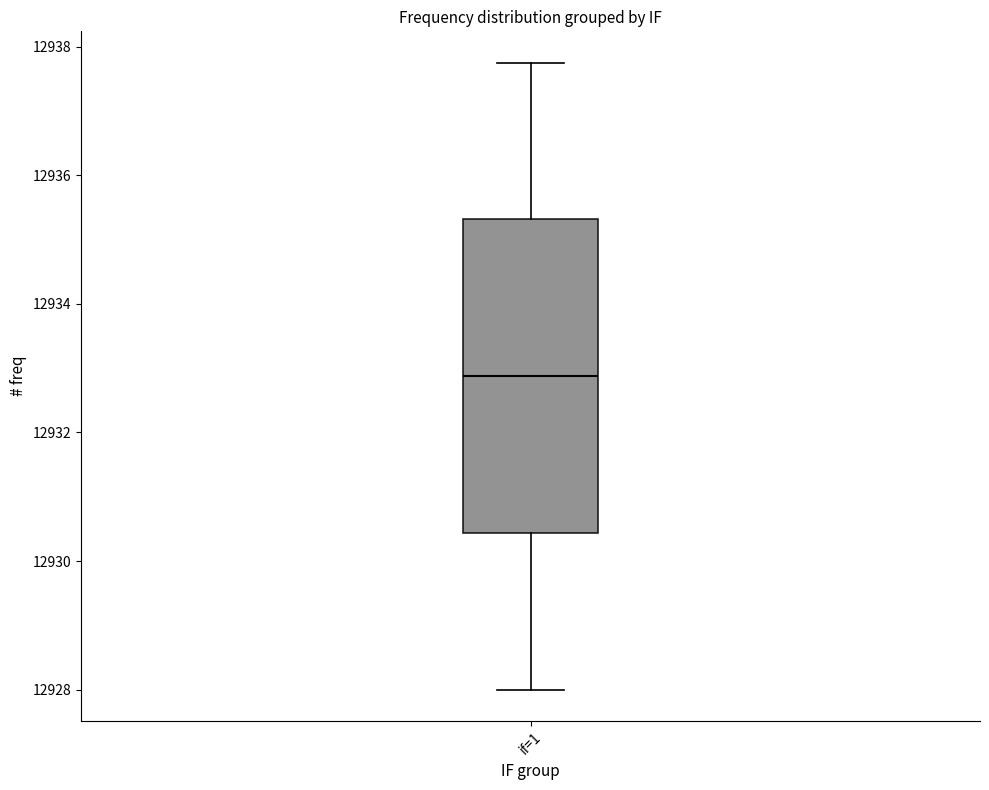

Transcribe this box plot: give where the median line is, the range the box spans, and where the two whiskers end, as read against the y-axis. The values are not printed on the chart, so give them approximately, as read against the axis.

median 12932.8, box 12930.4 to 12935.4, whiskers 12928.0 to 12937.8